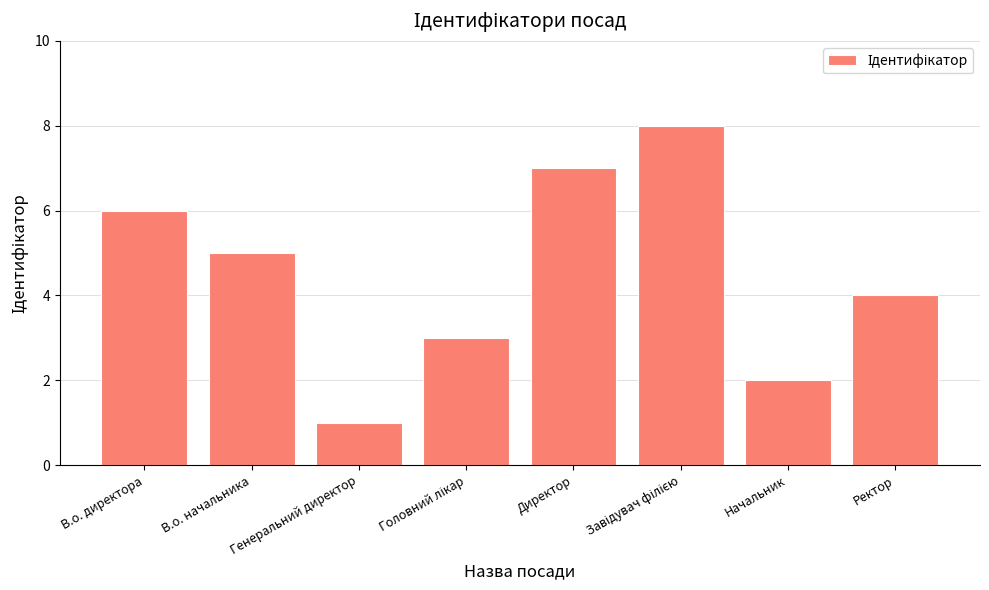

At which category does the chart reach its minimum across all series?

Генеральний директор